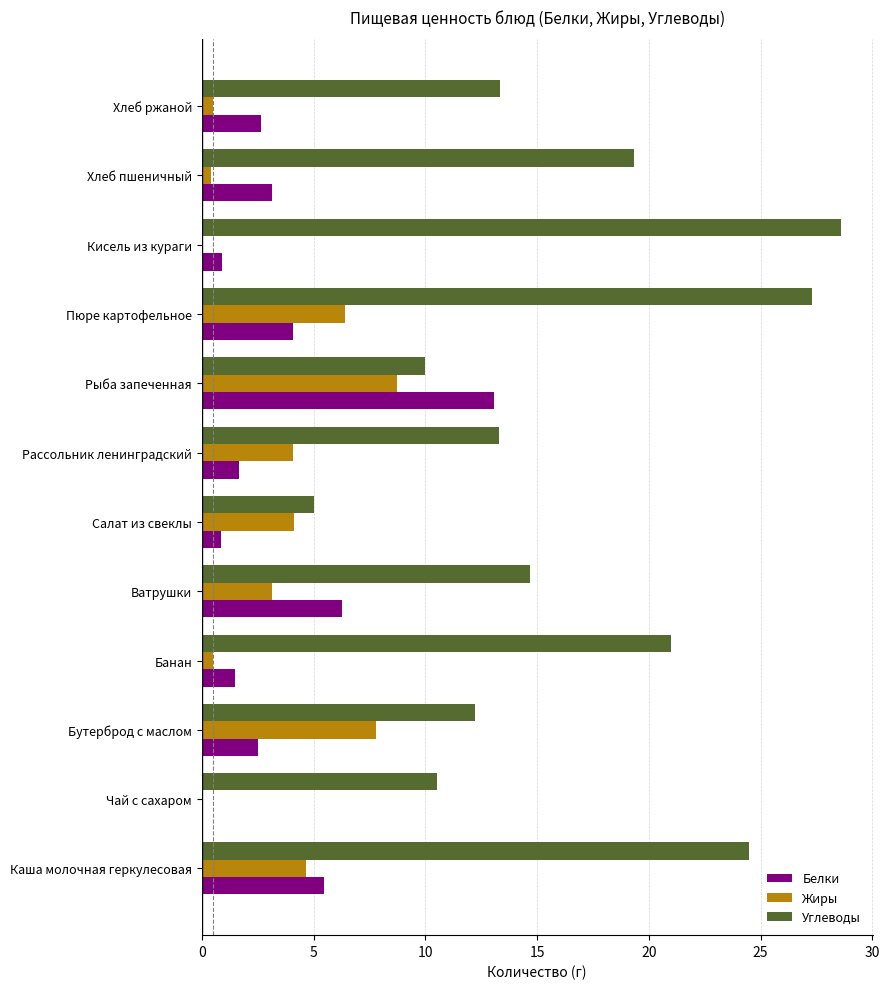

How many series are shown in this chart?

3